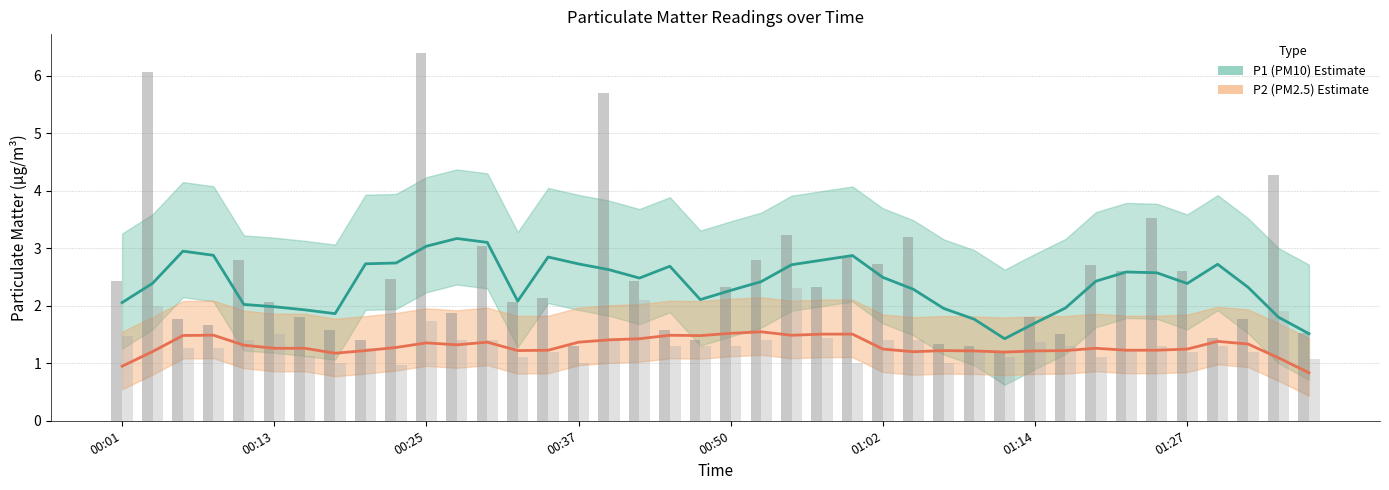

The P2 series shows 2.3 at 00:08. True or false?

False